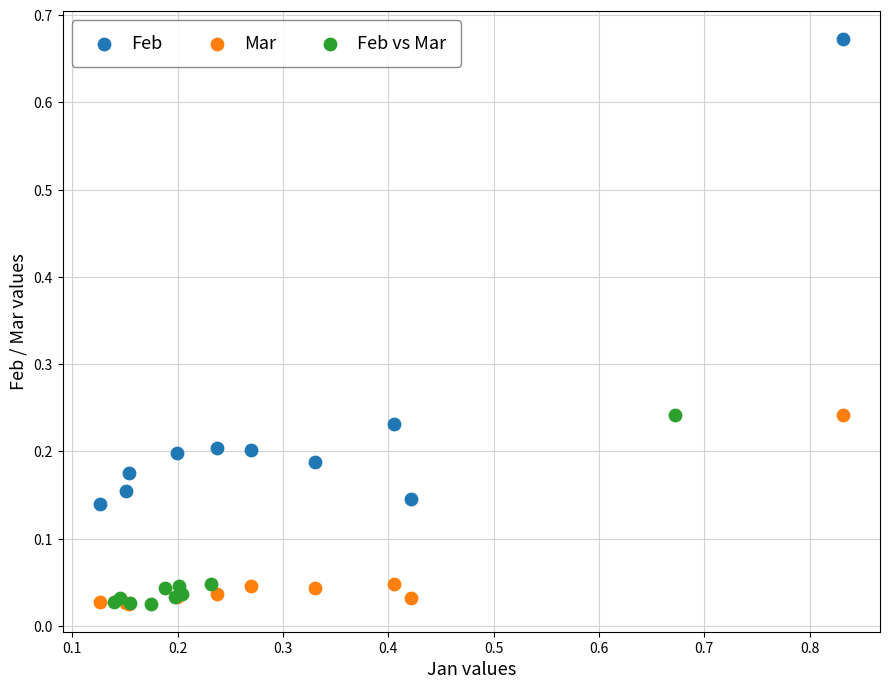

Which series has the widest spread of Y values?

Feb